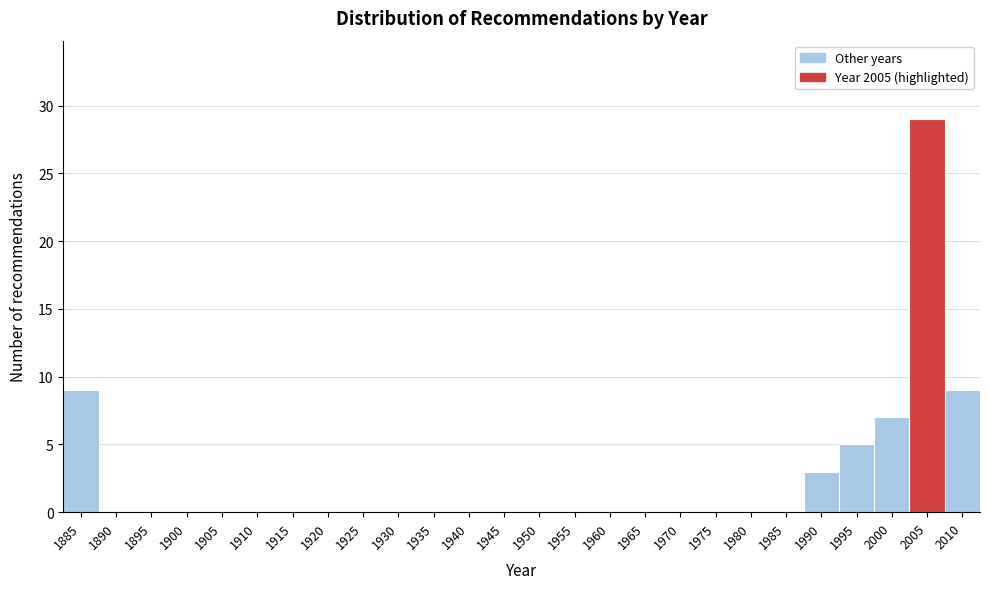

Reading left to right, list all the values displayed in this chart.

1885=9	1890=0	1895=0	1900=0	1905=0	1910=0	1915=0	1920=0	1925=0	1930=0	1935=0	1940=0	1945=0	1950=0	1955=0	1960=0	1965=0	1970=0	1975=0	1980=0	1985=0	1990=3	1995=5	2000=7	2005=29	2010=9